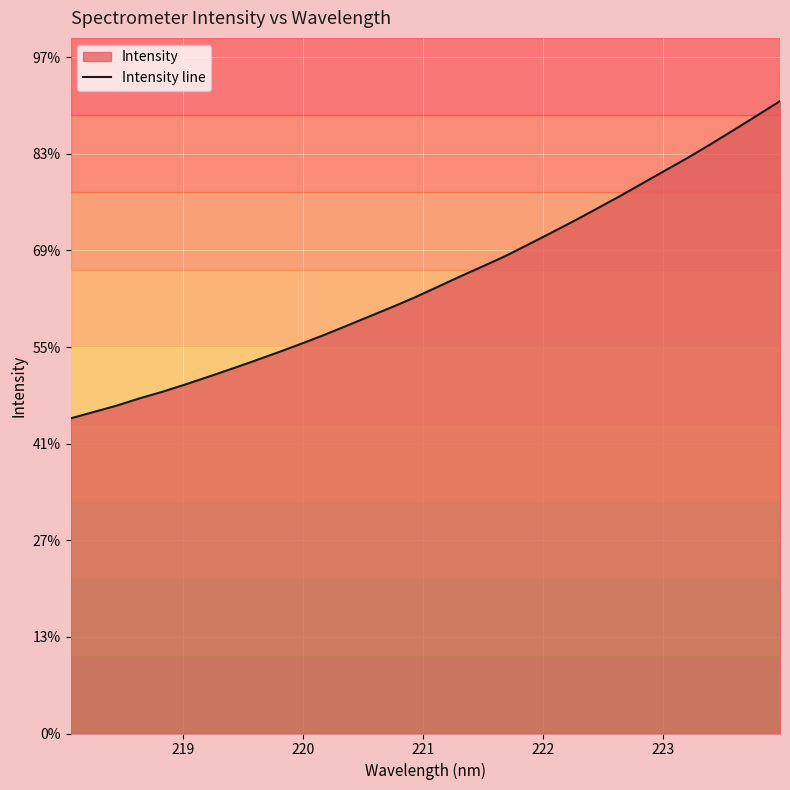

Does the chart display data point markers on the line(s)?

No